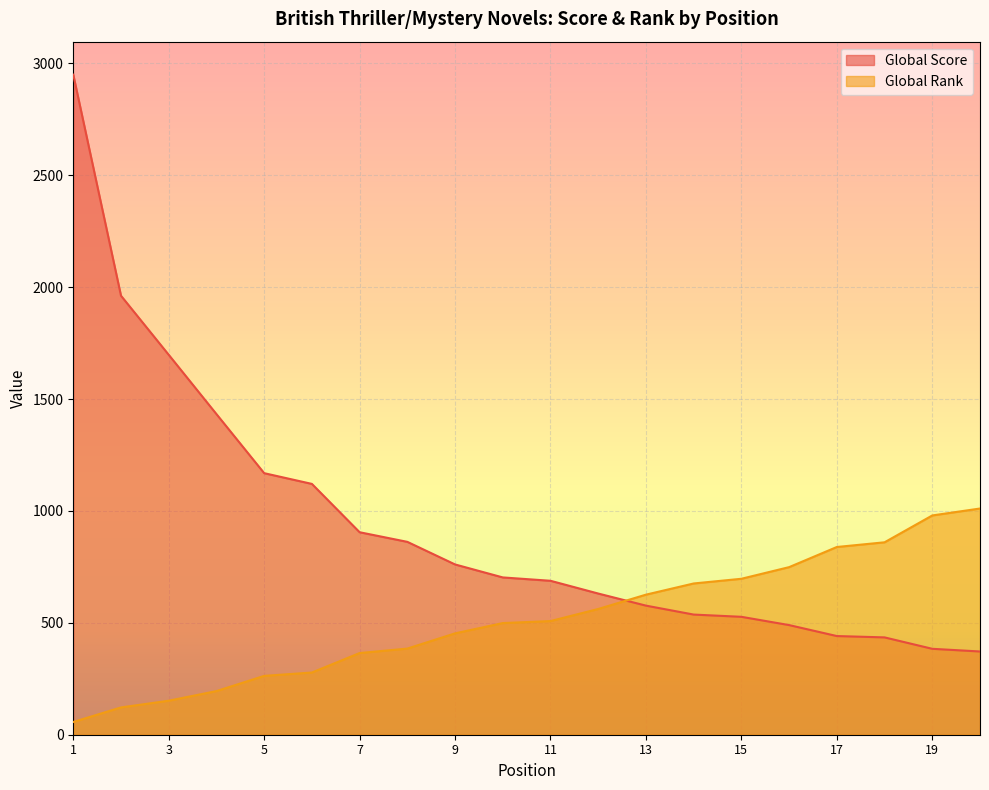

Does the chart display data point markers on the line(s)?

No